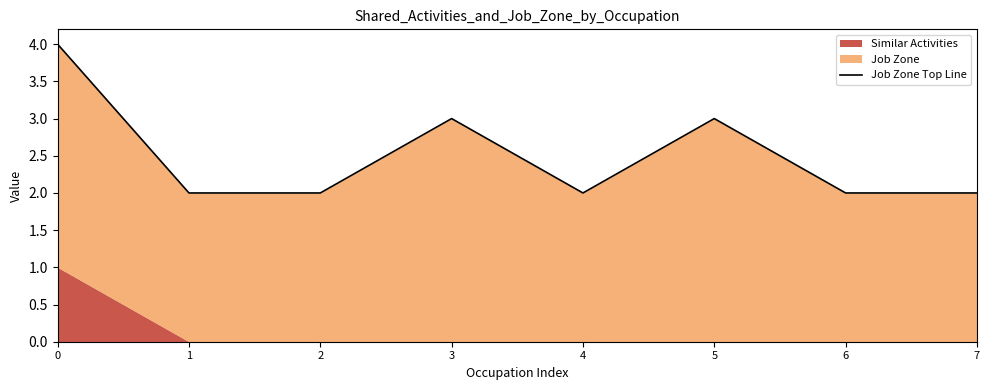

Reading left to right, extract all data points from this chart.

4	2	2	3	2	3	2	2